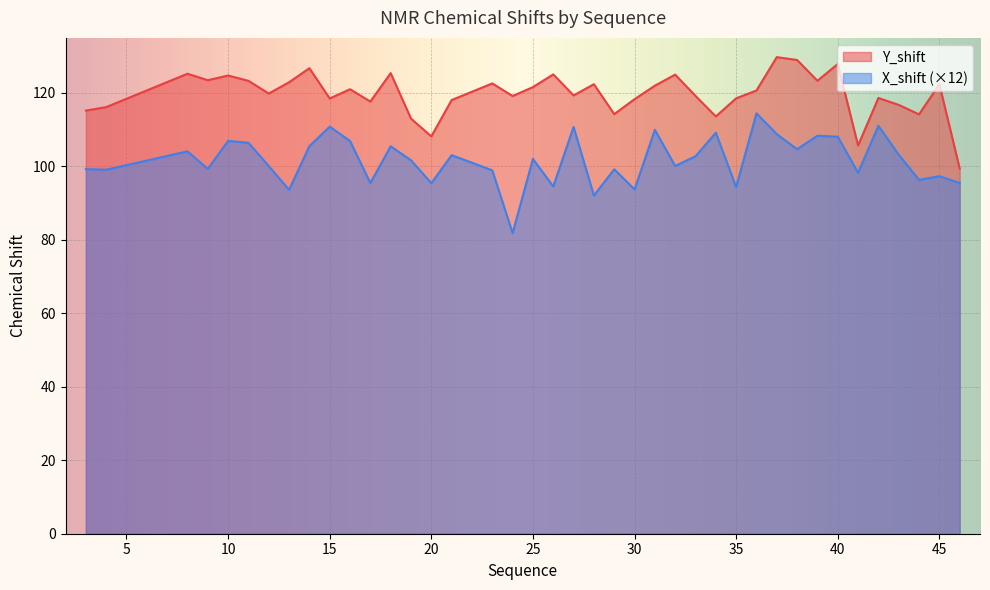

True or false: Y_shift has a value of 125.0 at 32.

True